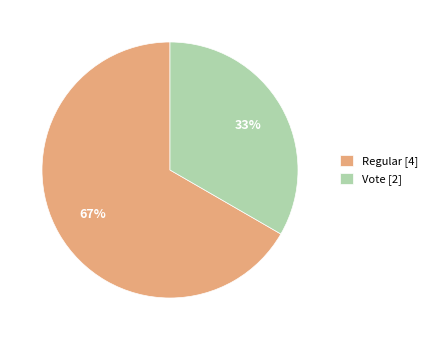

How many segments does this pie chart have?

2